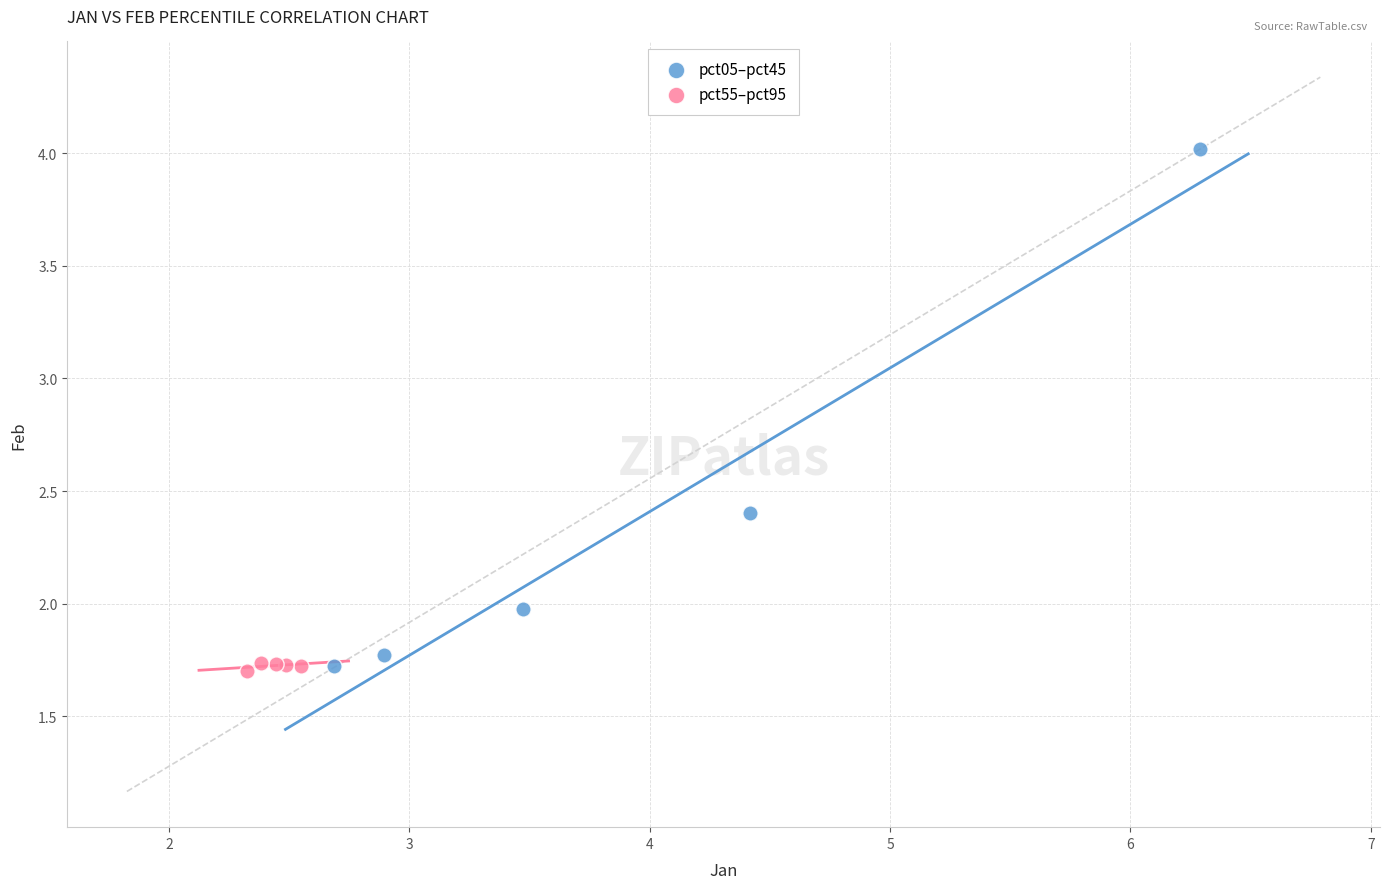

Which series has the largest Y range (max minus min)?

pct05–pct45